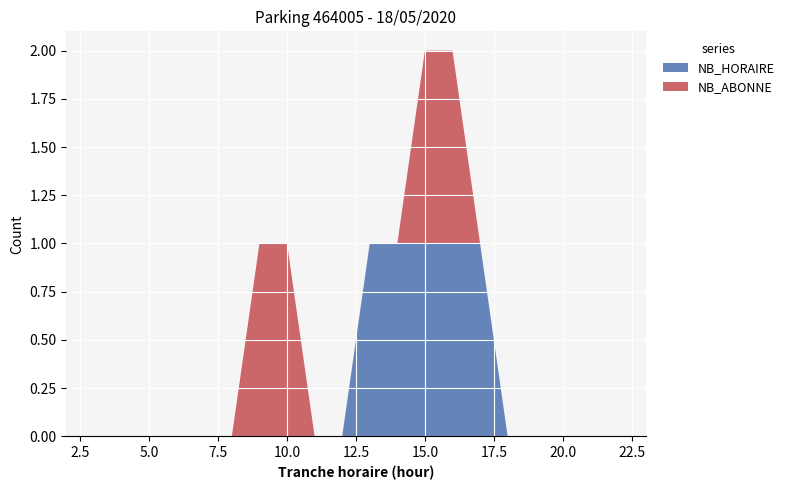

Reading left to right, transcribe all the data shown in this chart.

NB_HORAIRE: 0	0	0	0	0	0	0	0	0	0	0	1	1	1	1	1	0	0	0	0	0	0
NB_ABONNE: 0	0	0	0	0	0	0	1	1	0	0	0	0	1	1	0	0	0	0	0	0	0